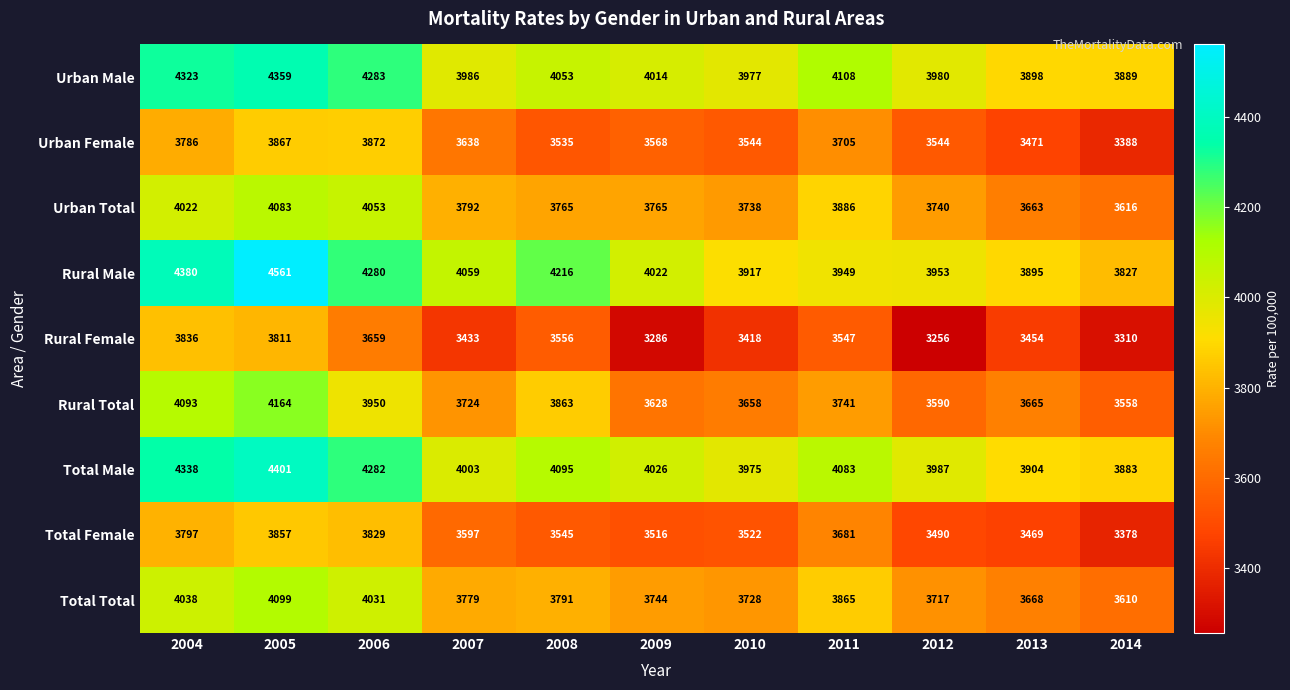

Where is Urban Male nearest to the value 4124?

2011